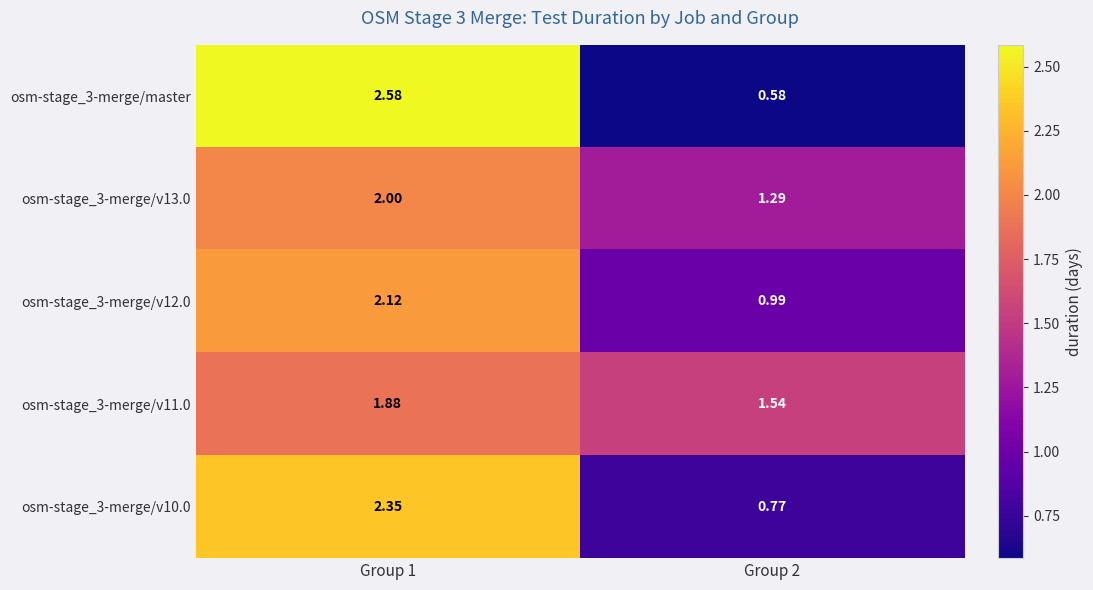

Is the value of osm-stage_3-merge/master at Group 1 greater than the value of osm-stage_3-merge/v11.0 at Group 2?

Yes